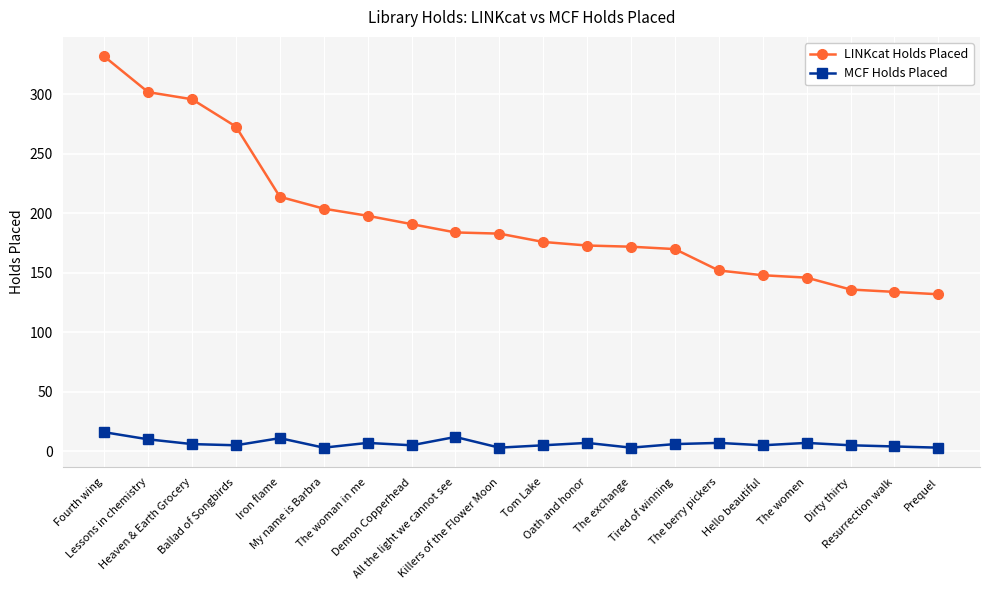

What are all the series names shown in the legend?

LINKcat Holds Placed, MCF Holds Placed